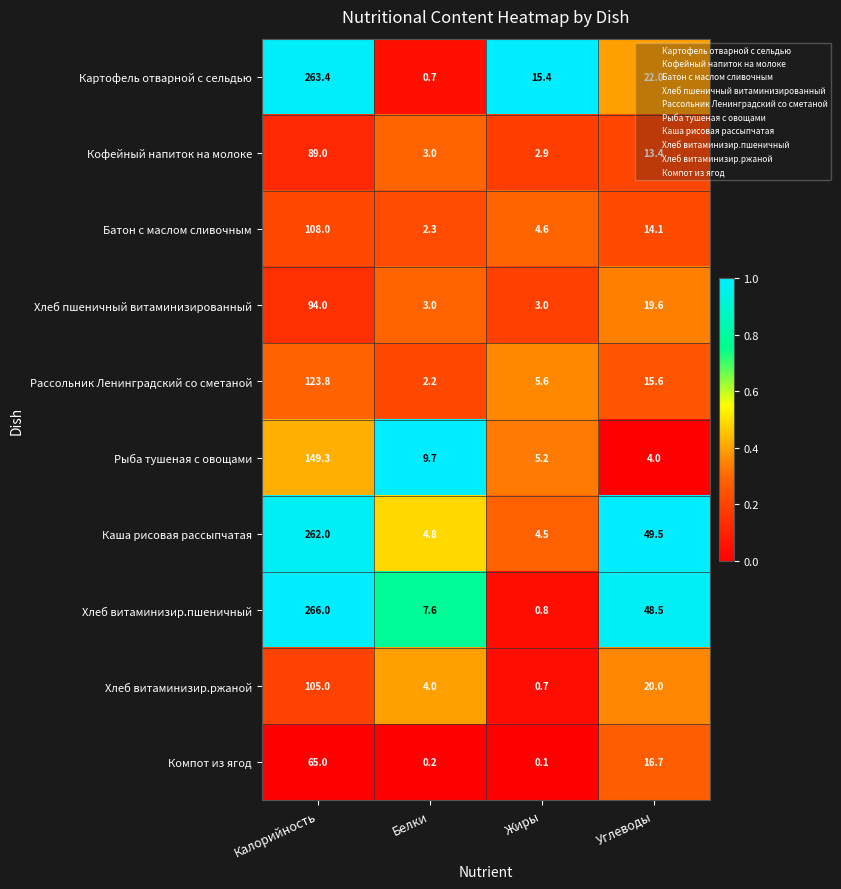

Is it true that Рыба тушеная с овощами equals 5.2 at Жиры?

True